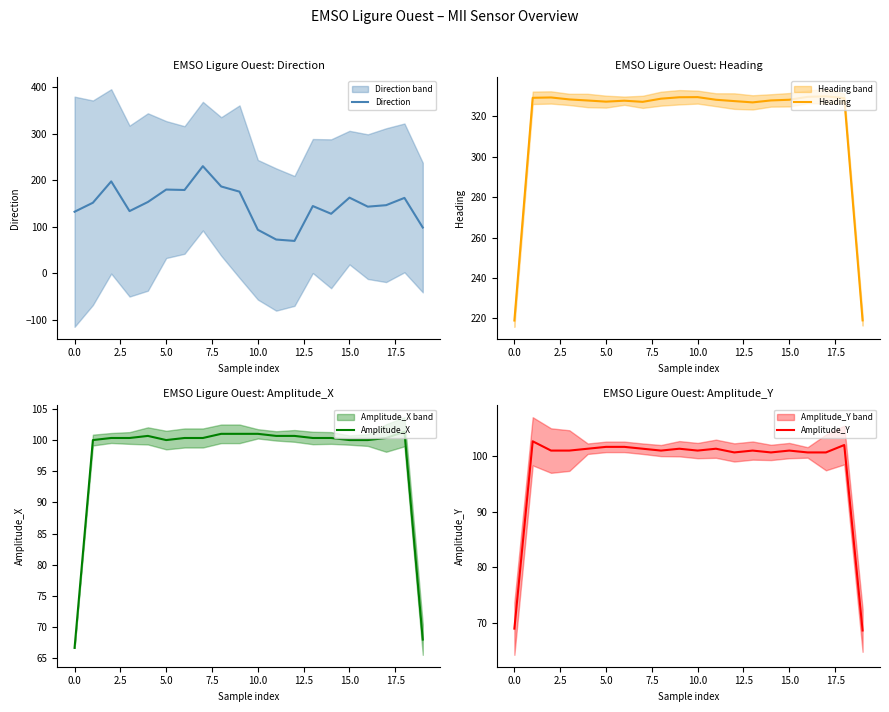

What is the difference between the maximum and minimum values in the Direction series?

160.5